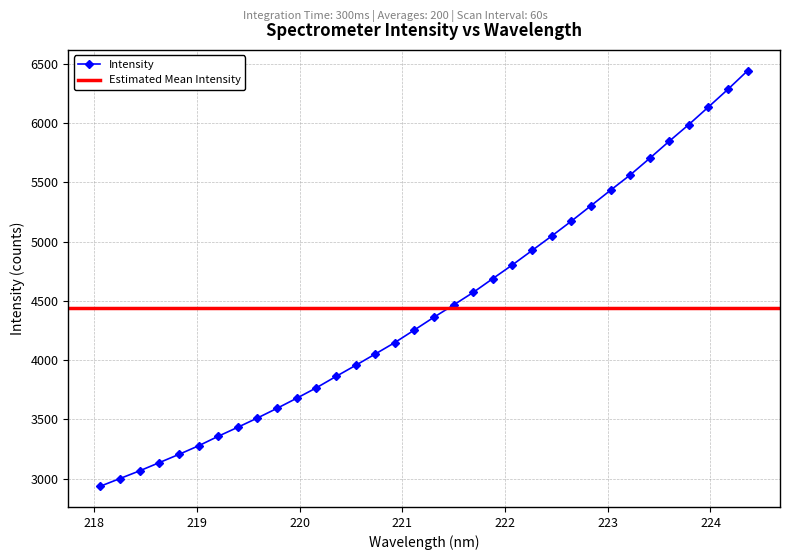

Approximately how many times larger is the value at 220.9264 compared to 218.8244?

1.3